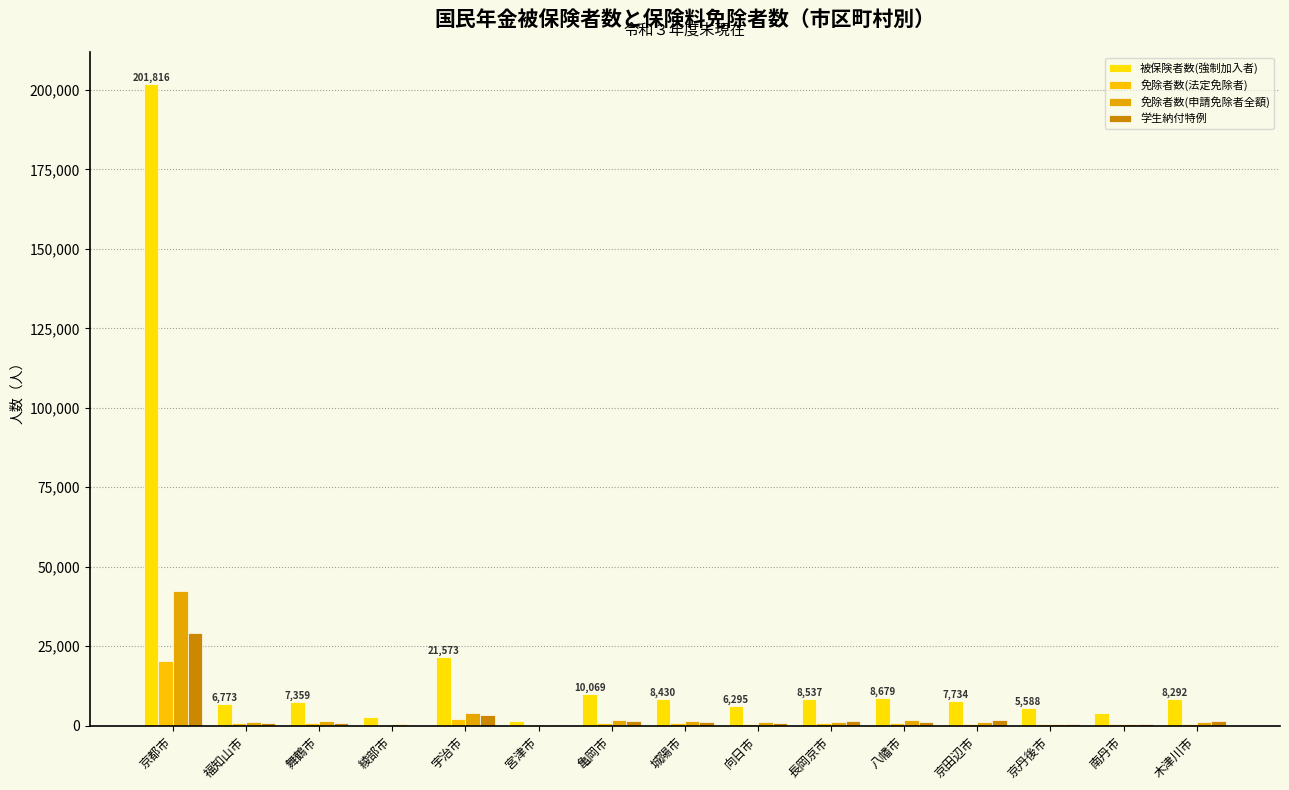

Are the bars horizontal?

No